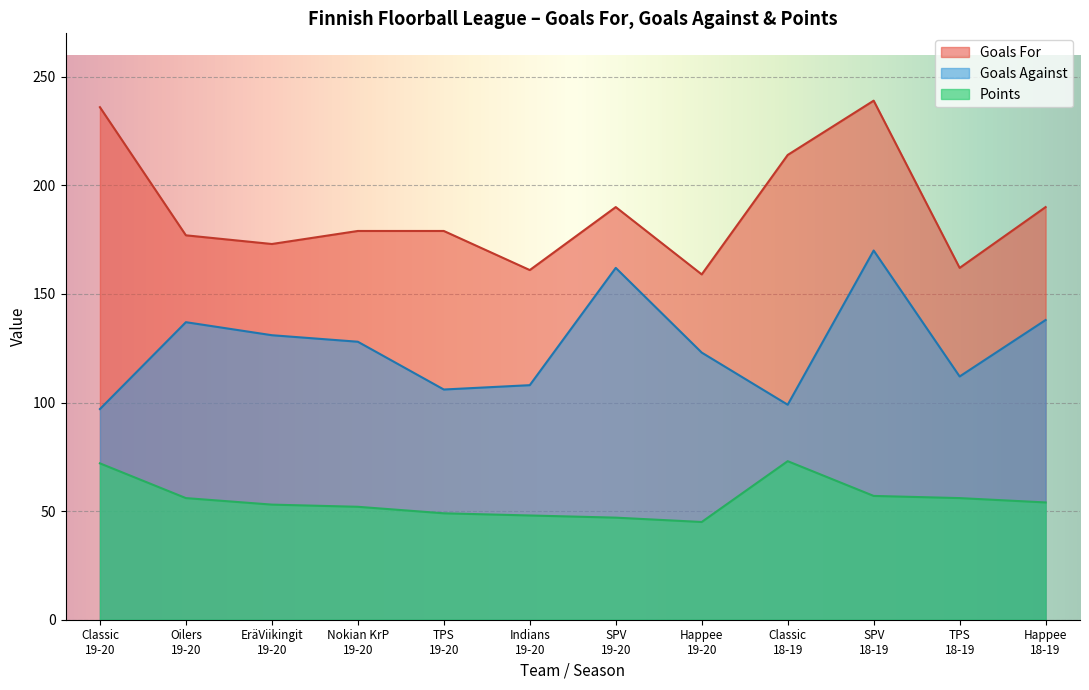

List the series in order of their peak value, lowest first.

Points, Goals Against, Goals For